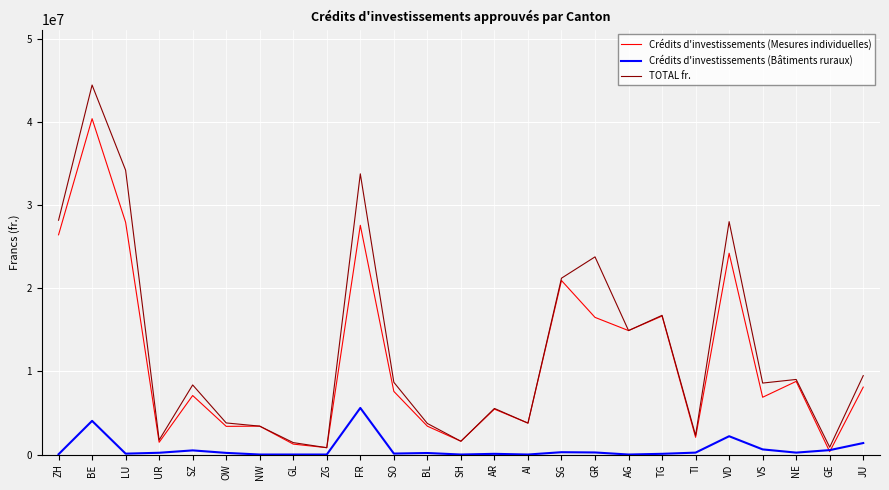

How many lines are shown in the chart?

3